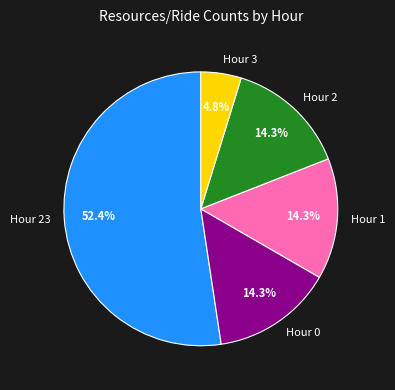

Which has a higher value, Hour 3 or Hour 1?

Hour 1